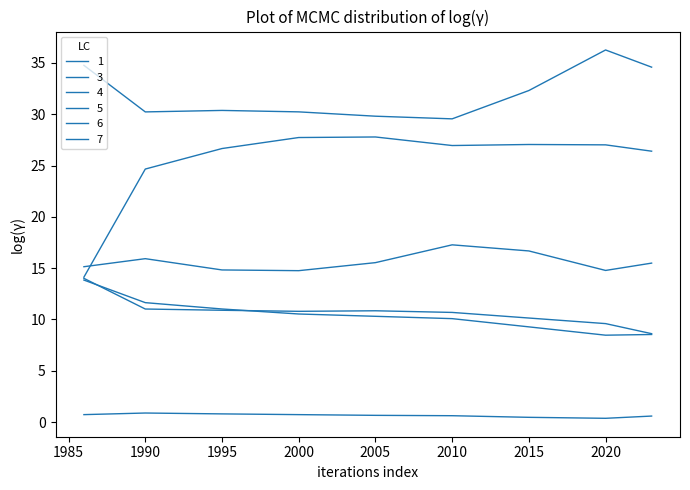

Which category has the highest value in the 3 series?

1986